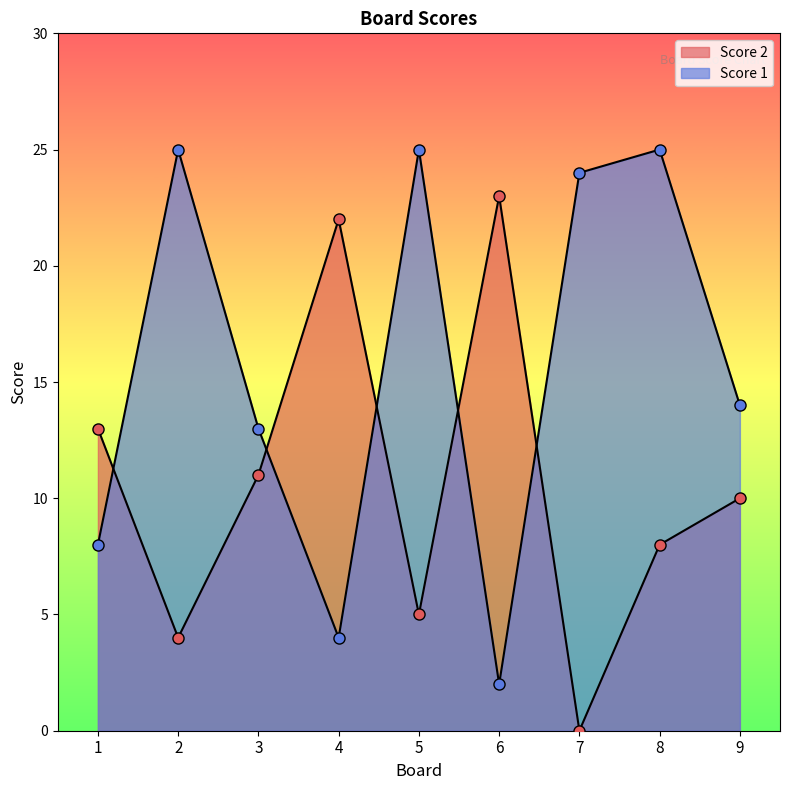

How many values in the Score 2 series are below 10?

4